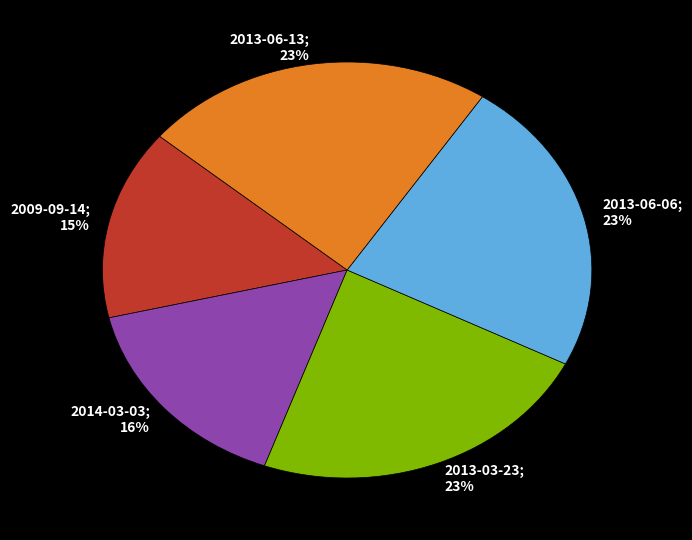

What is the smallest slice in the pie chart?

2009-09-14